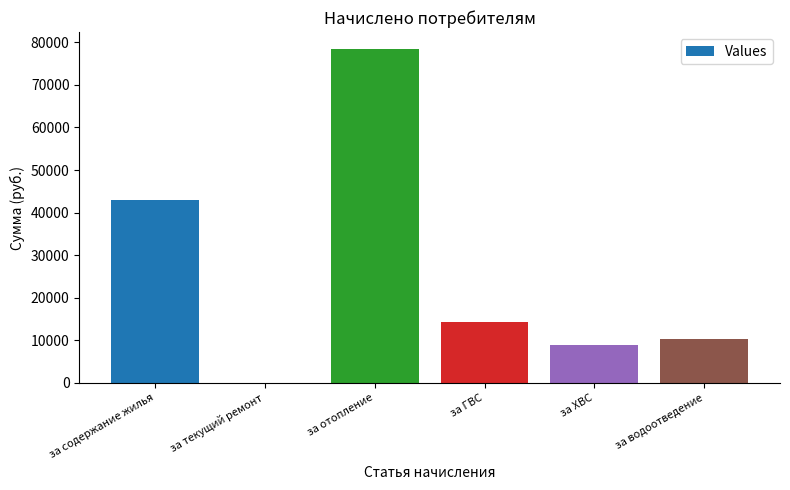

What is the sum of the values at за водоотведение and за отопление?

88796.4